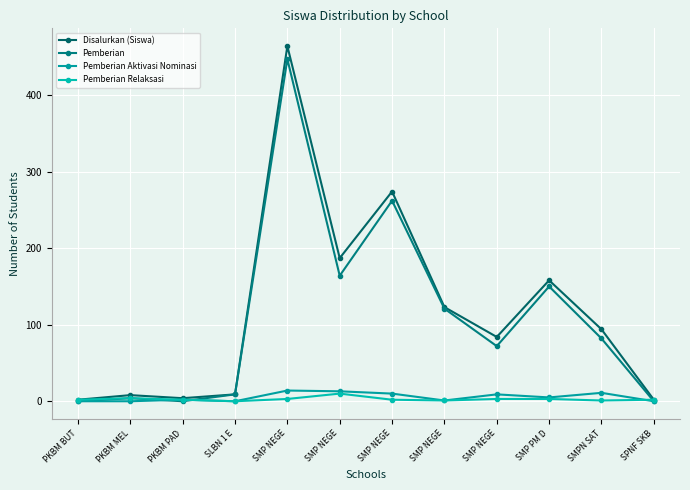

What is the spread (max minus min) of values at PKBM BUT?

2